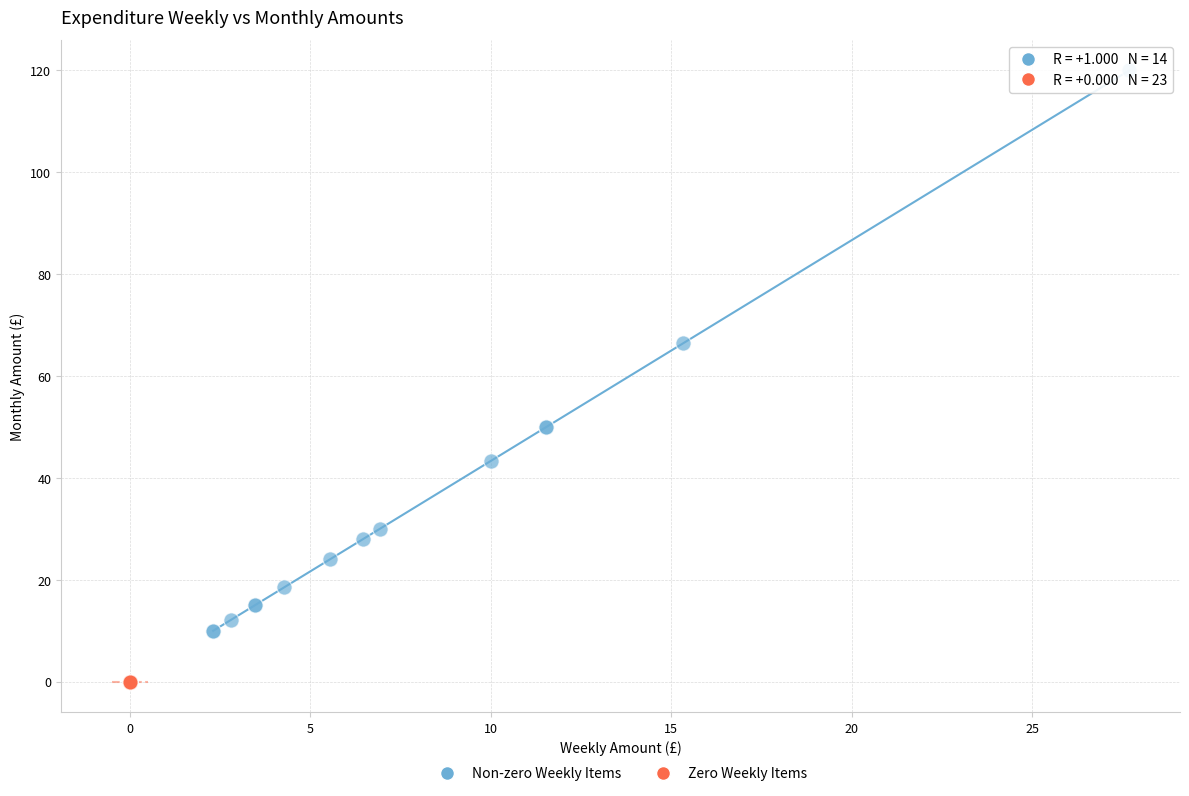

Which series contains the lowest Y value?

Zero Weekly Items